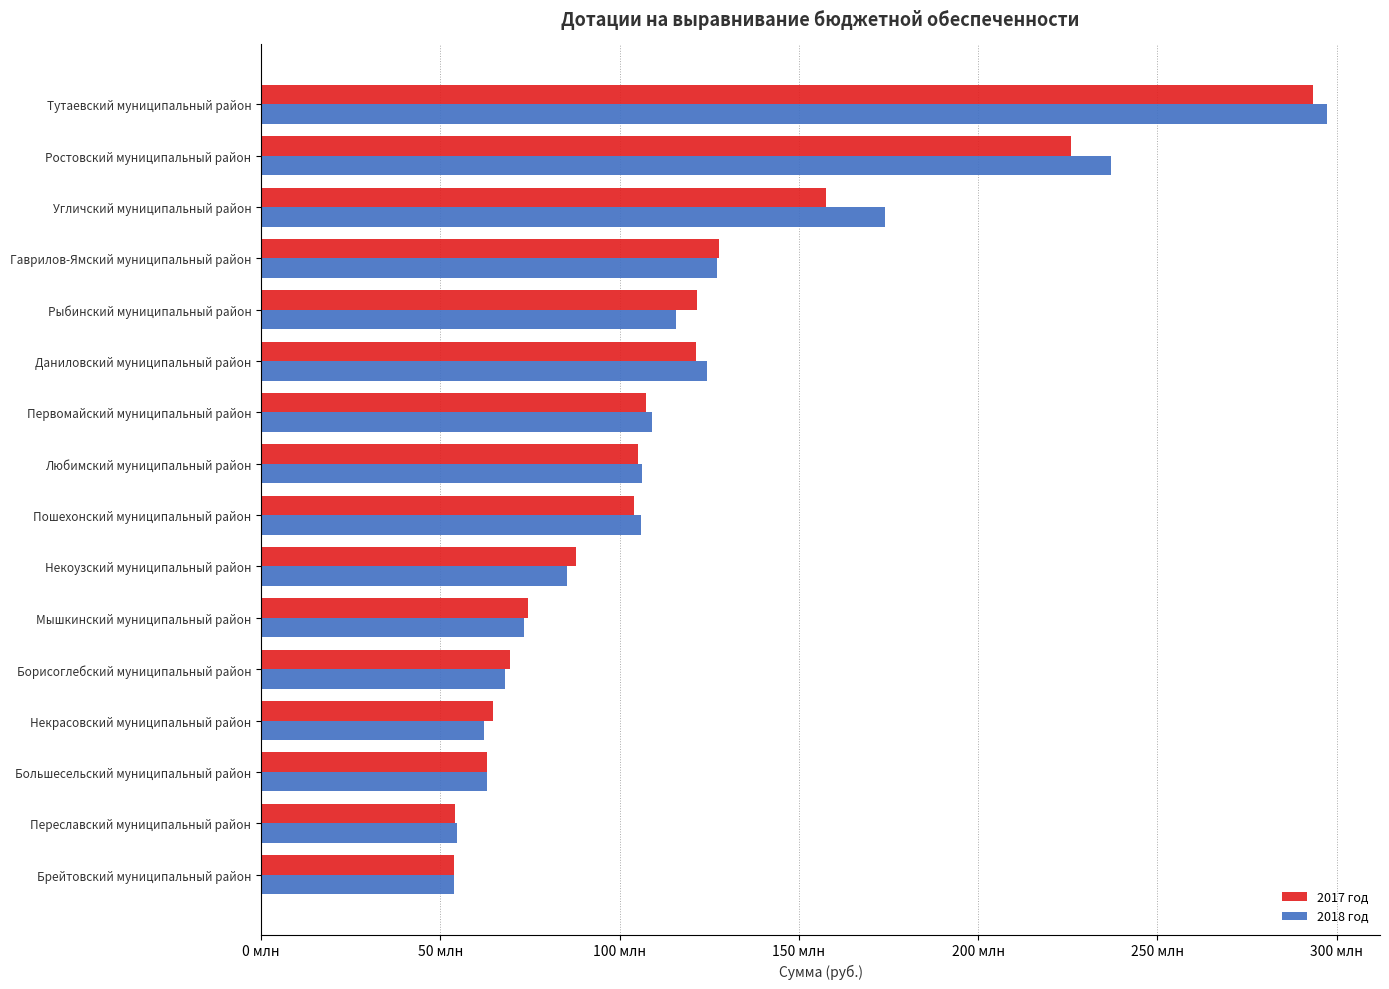

Where is 2017 год nearest to the value 173535500?

Угличский муниципальный район